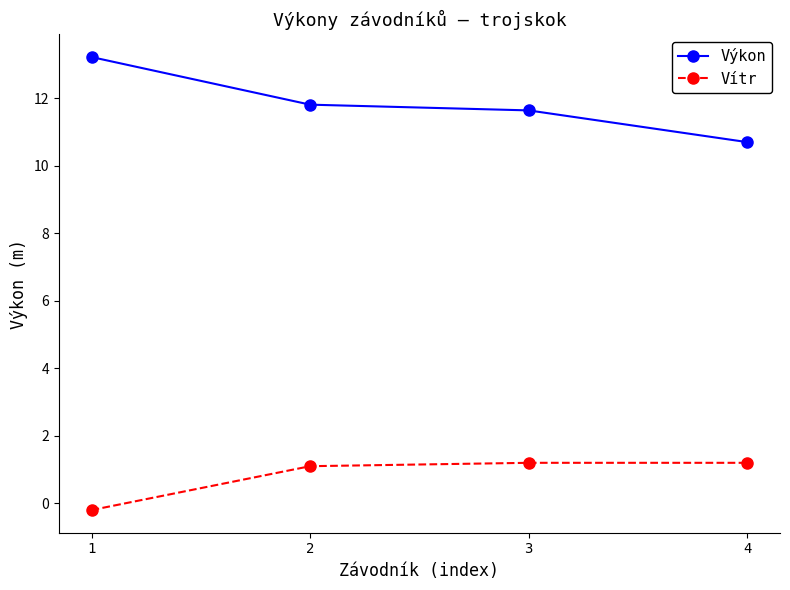

True or false: Vítr and Výkon cross at least once.

False